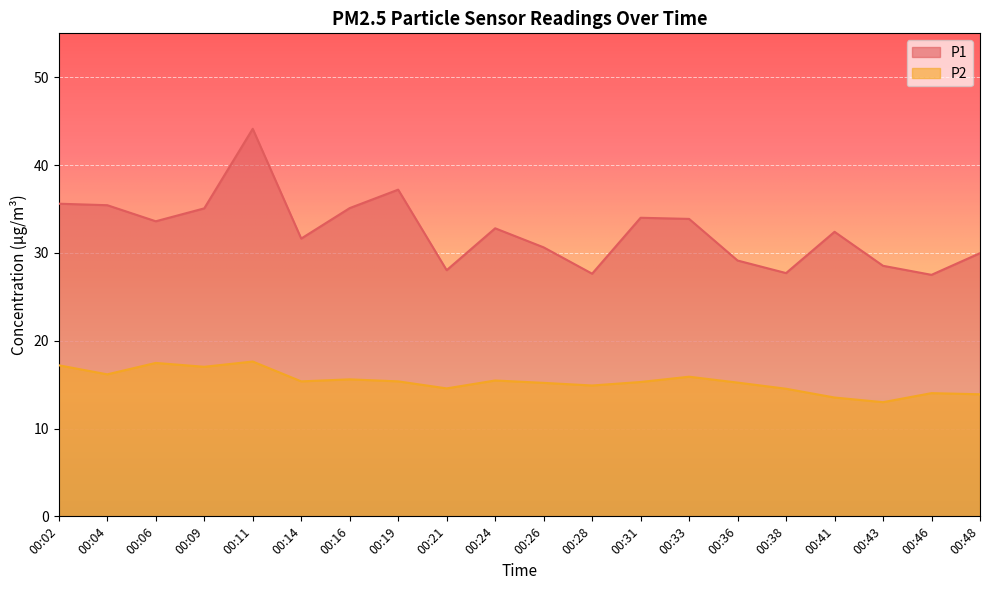

Reading left to right, list all the values displayed in this chart.

P1: 35.6	35.4	33.6	35.1	44.1	31.6	35.1	37.2	28.0	32.8	30.6	27.6	34.0	33.9	29.1	27.7	32.4	28.5	27.5	30.0
P2: 17.2	16.2	17.5	17.0	17.6	15.4	15.6	15.4	14.6	15.5	15.2	14.9	15.3	15.9	15.2	14.5	13.5	13.0	14.0	13.9